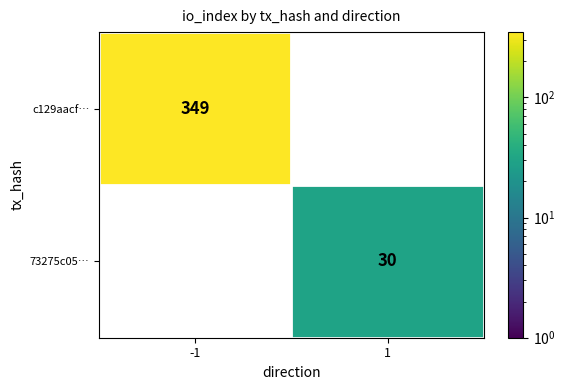

True or false: 73275c05… has a value of 41 at 1.

False